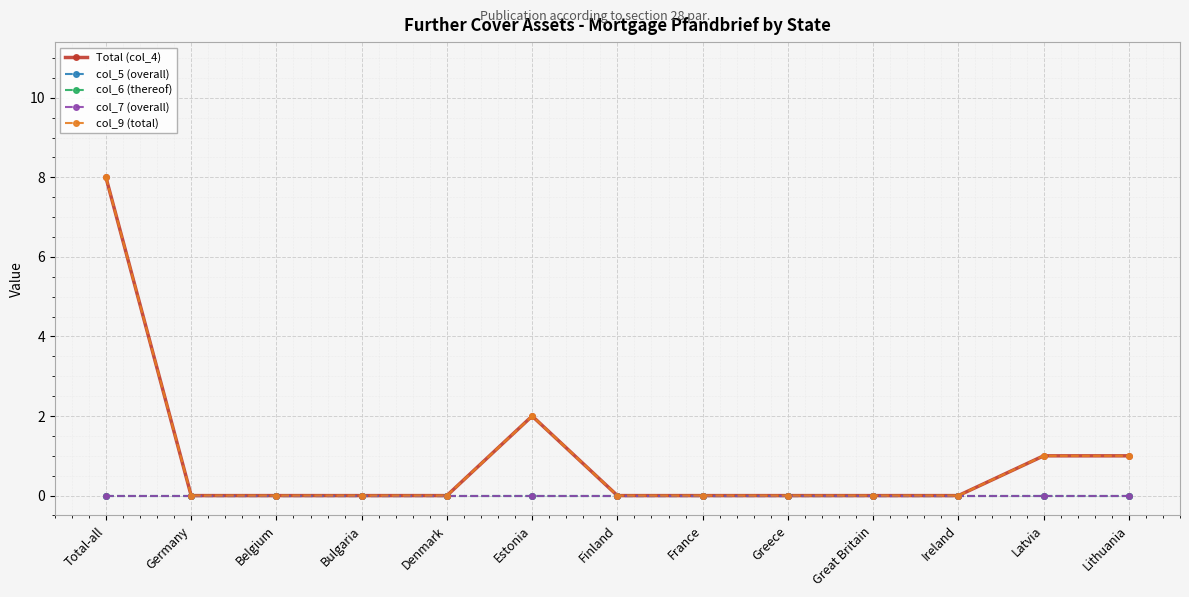

Between Belgium and Total-all, which is larger?

Total-all